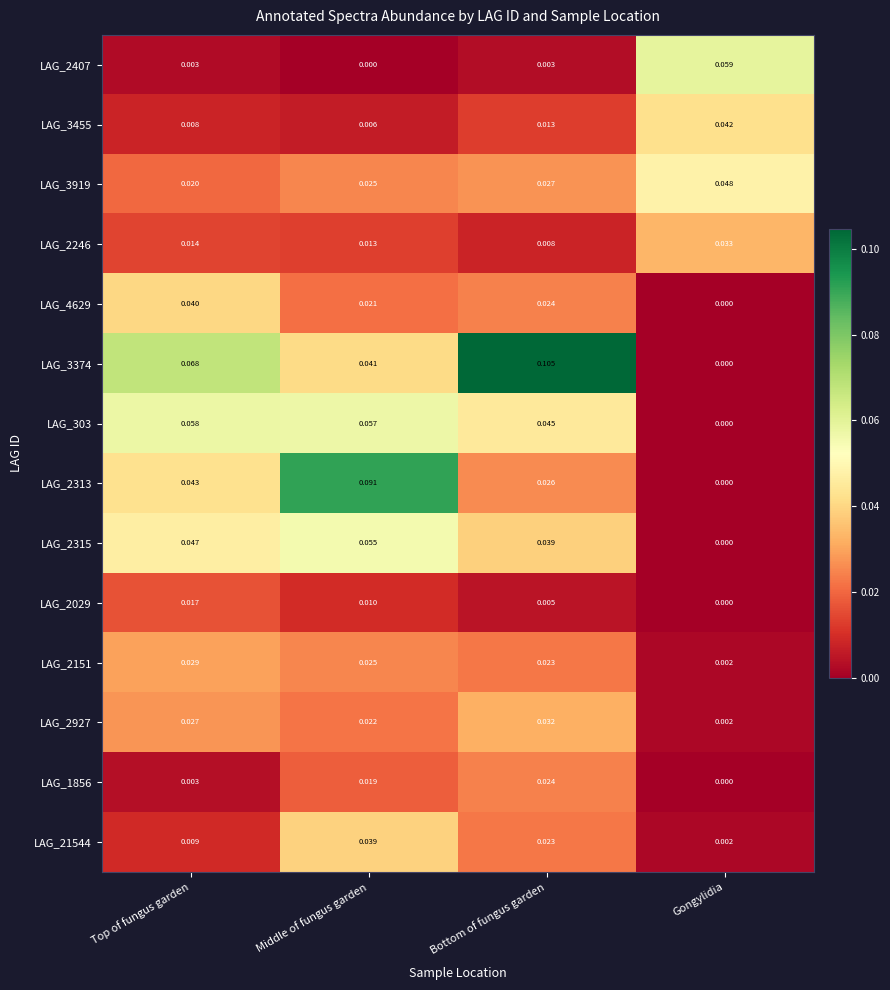

At which label is LAG_2313 closest to 0?

Gongylidia